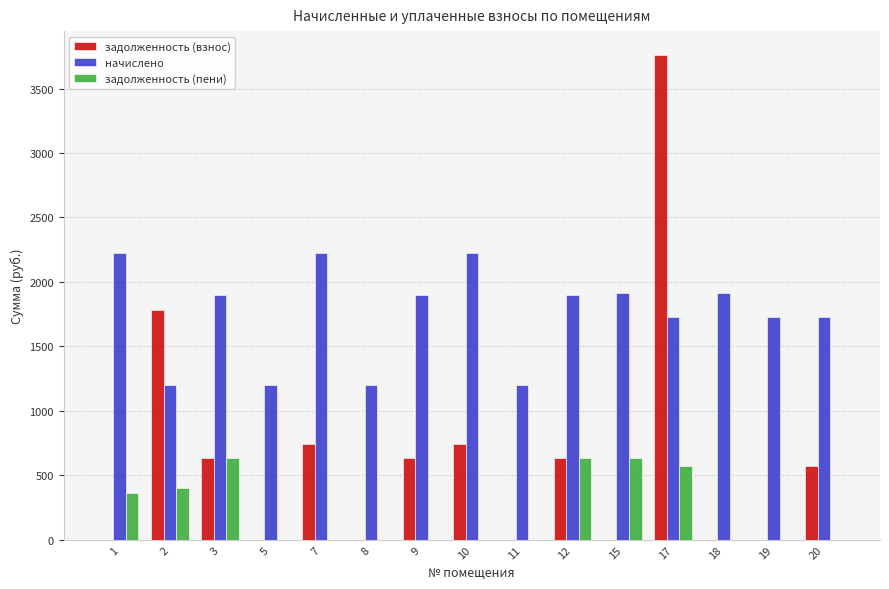

What is the highest value of the задолженность (взнос) series?

3757.7